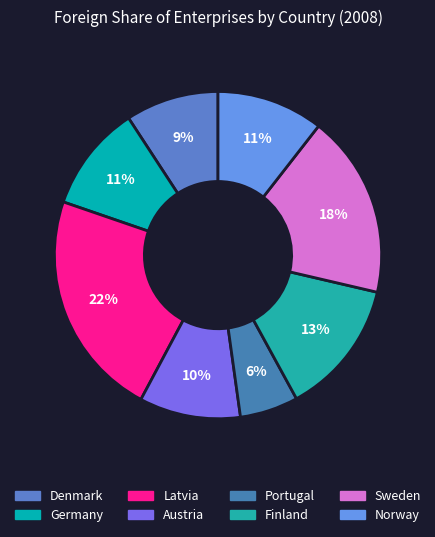

Do Portugal and Finland together represent more than half of the pie?

No